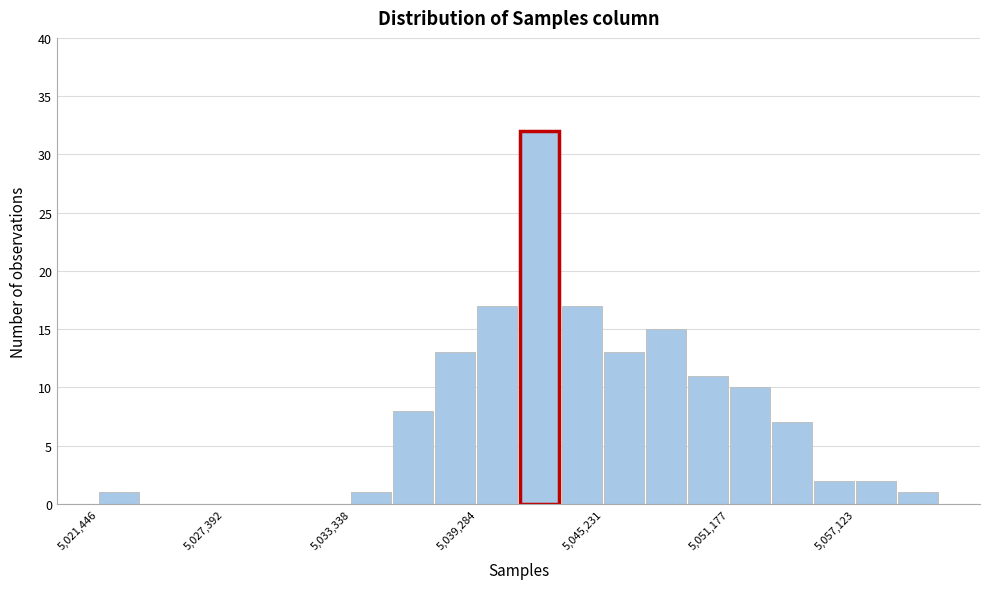

Read against the x-axis, roughly where is the centre of the tallest bar?

5042000